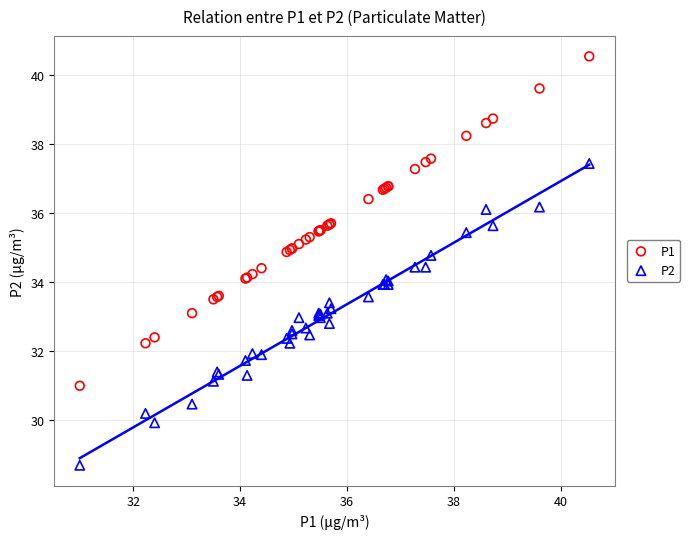

Which series reaches the minimum Y coordinate?

P2